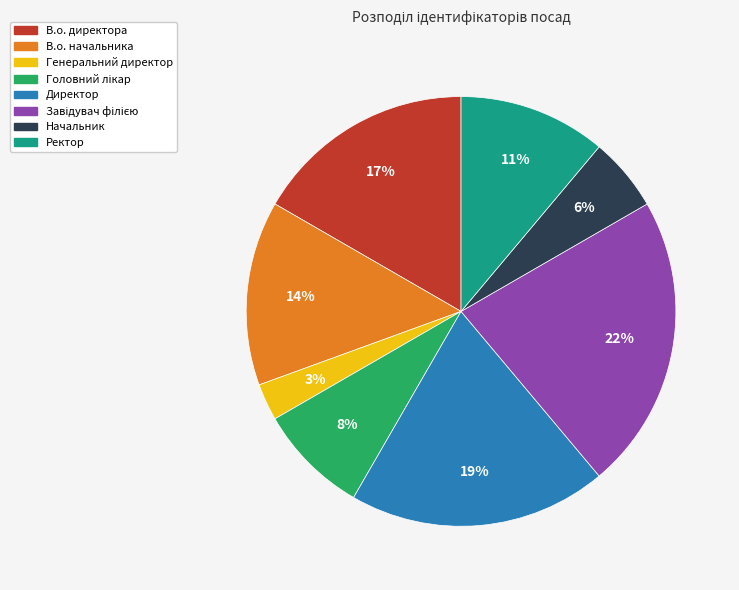

Does Начальник represent more than half of the total?

No